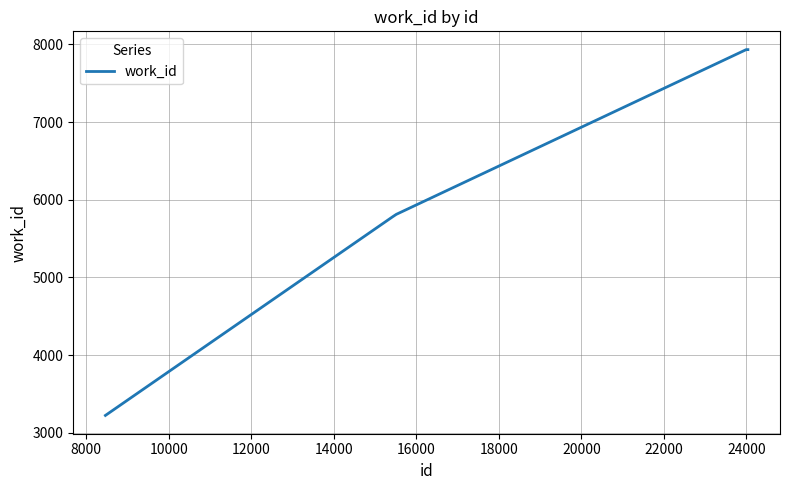

Is this an area chart (filled region under the line)?

No